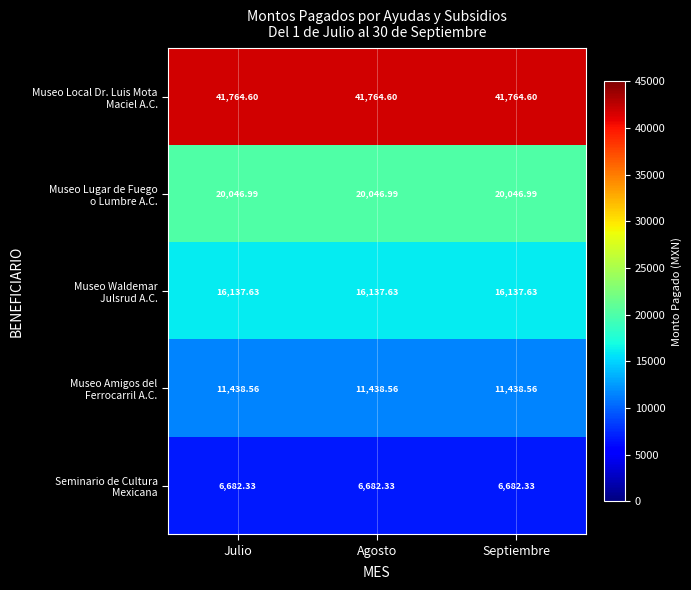

At how many categories does at least one series exceed 35509?

3